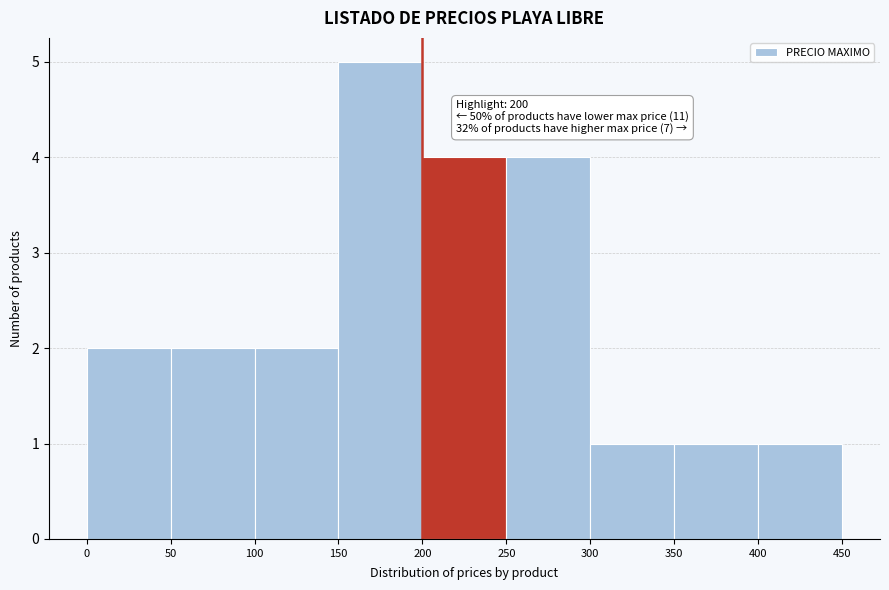

Over which range of the x-axis is the bar tallest?

150 to 200